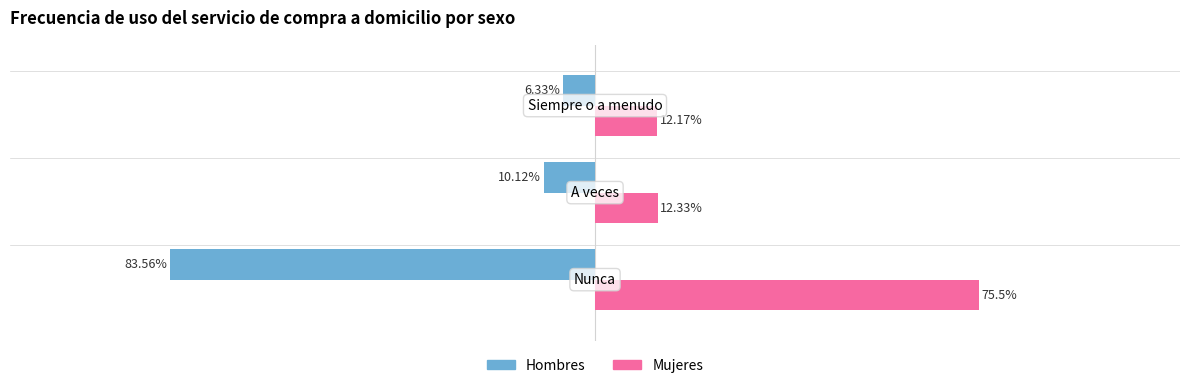

Which series has the largest total across all categories?

Mujeres